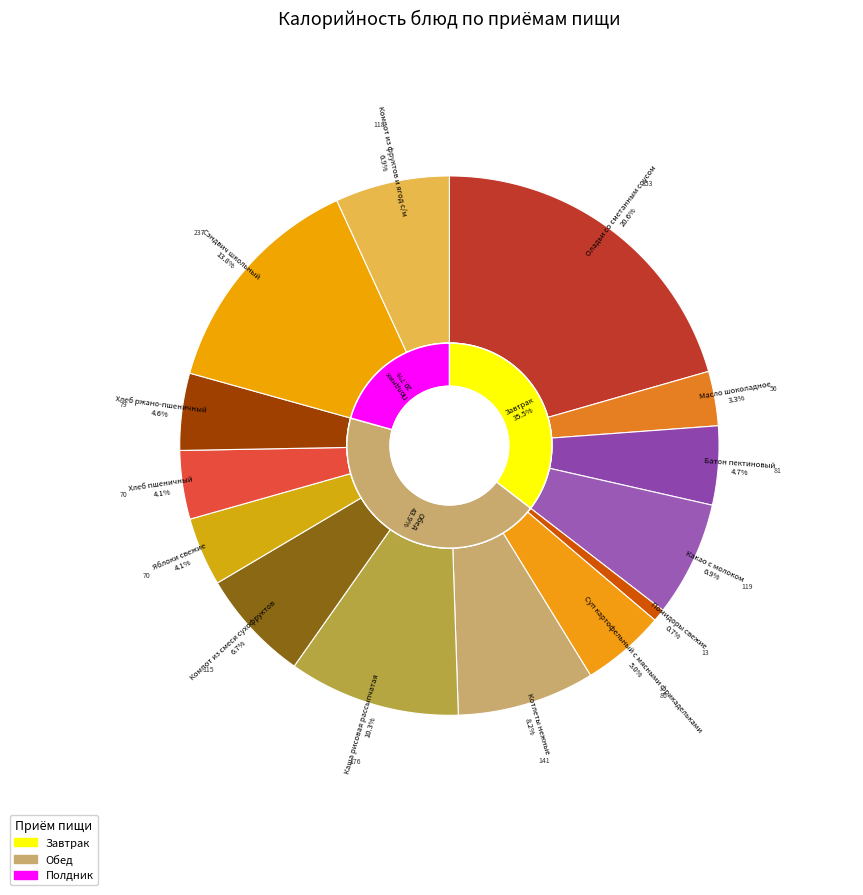

To the nearest percent, what is the difference between the Помидоры свежие and Каша рисовая рассыпчатая slice percentages?

10%